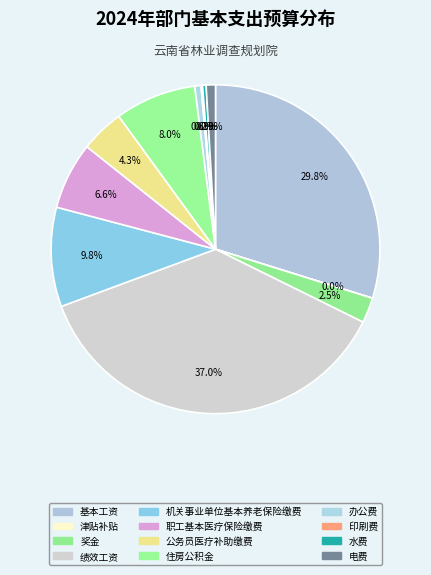

To the nearest percent, what is the combined percentage of 机关事业单位基本养老保险缴费 and 办公费?

10%